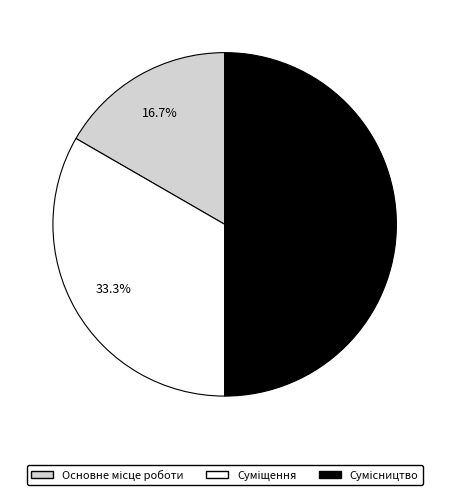

How many segments does this pie chart have?

3